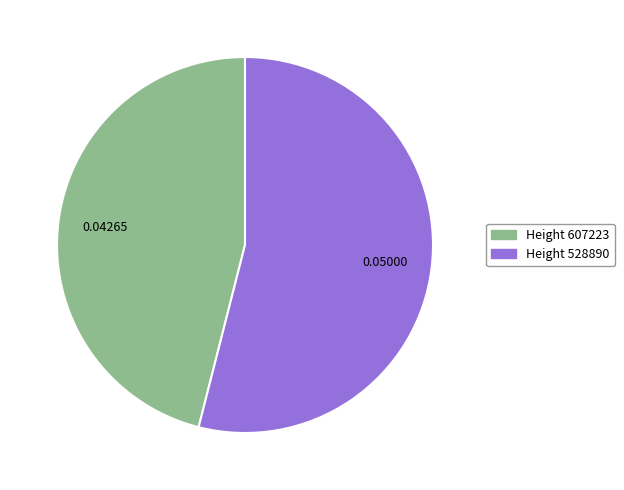

Between Height 607223 and Height 528890, which is larger?

Height 528890